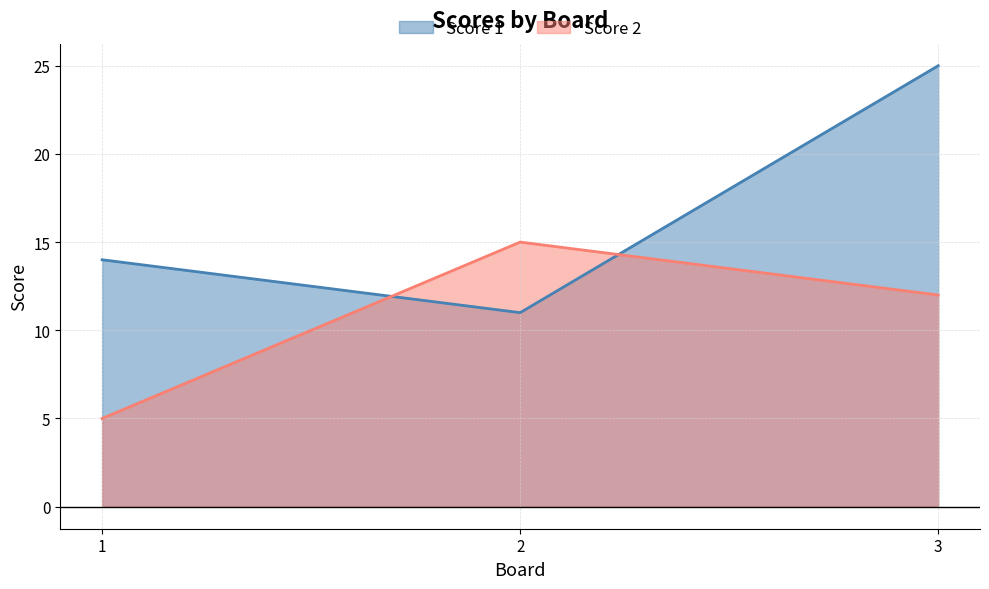

What are all the series names shown in the legend?

Score 1, Score 2